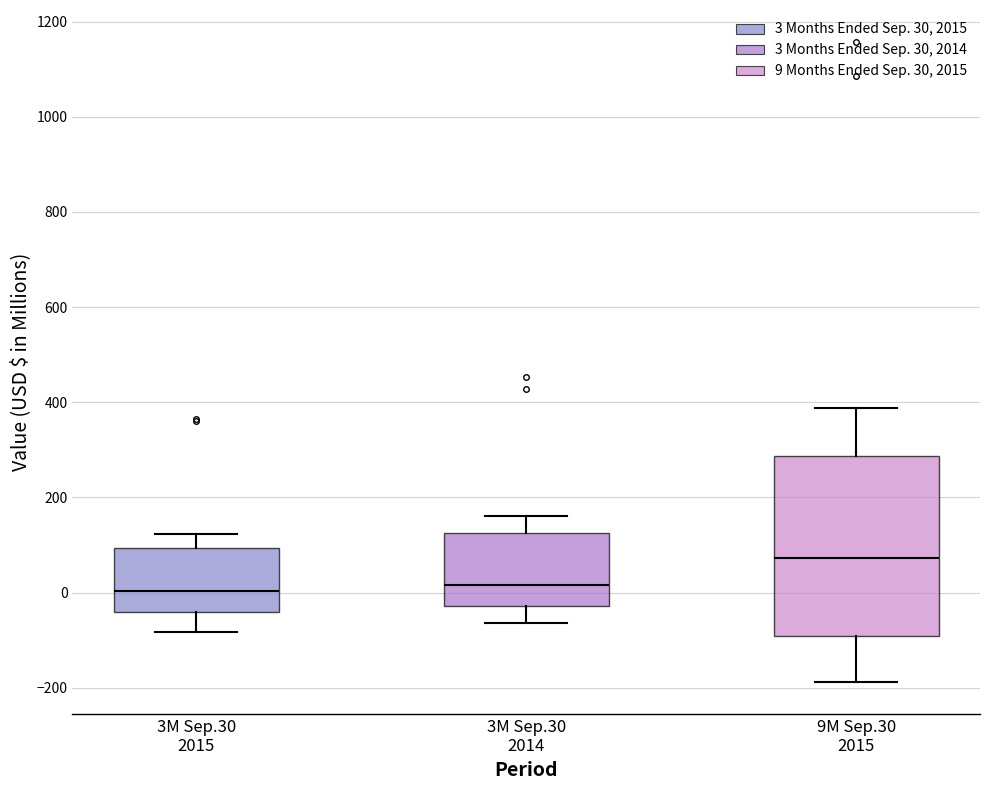

Reading left to right, read every box against the y-axis: the position of its median line, the range the box covers, and the ends of its whiskers. The values are not printed on the chart, so give them approximately, as read against the axis.

3M Sep.30 2015: median 0, box -40 to 100, whiskers -80 to 120
3M Sep.30 2014: median 20, box -20 to 120, whiskers -60 to 160
9M Sep.30 2015: median 80, box -100 to 280, whiskers -180 to 380